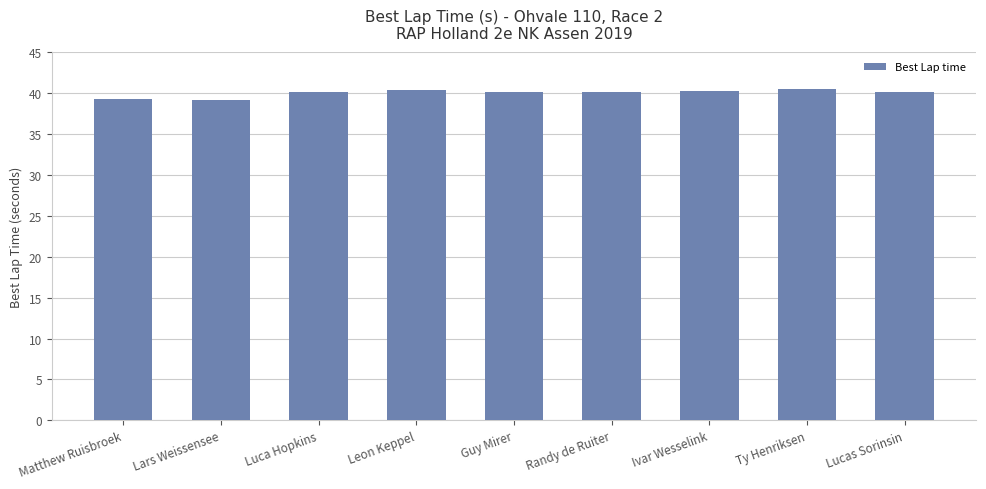

True or false: the data shows 69.0 at Lars Weissensee.

False